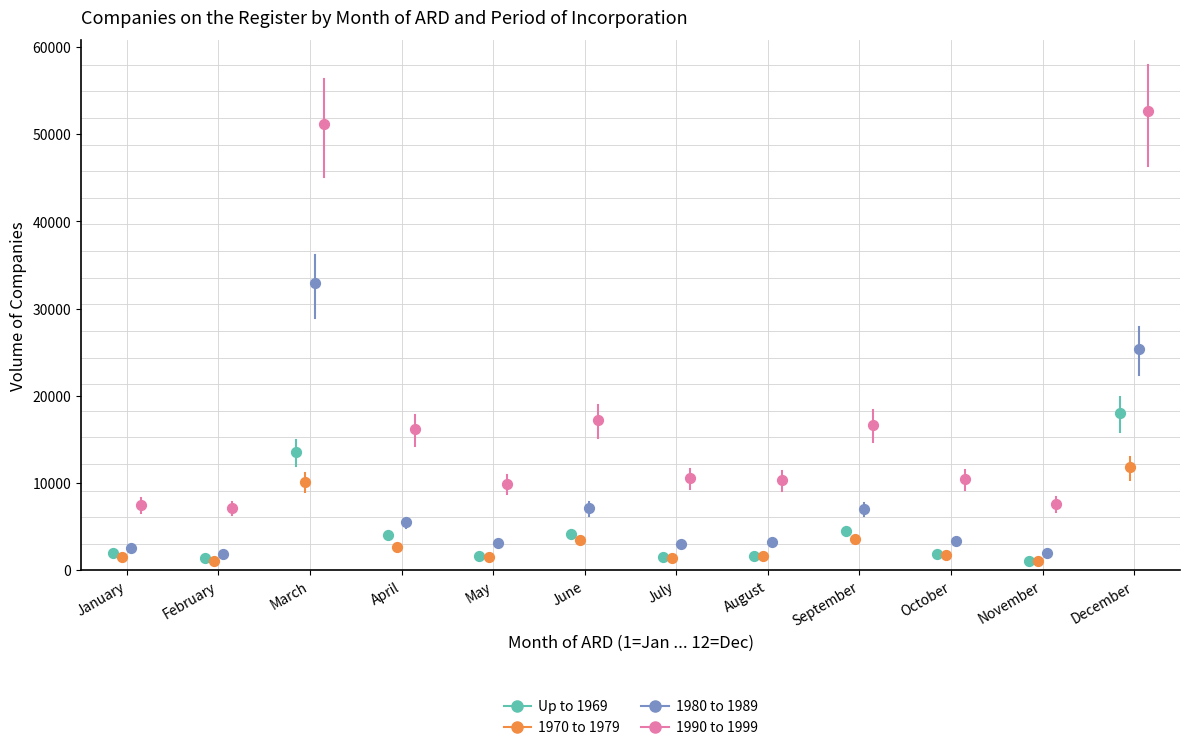

Which series has the widest spread of Y values?

1990 to 1999